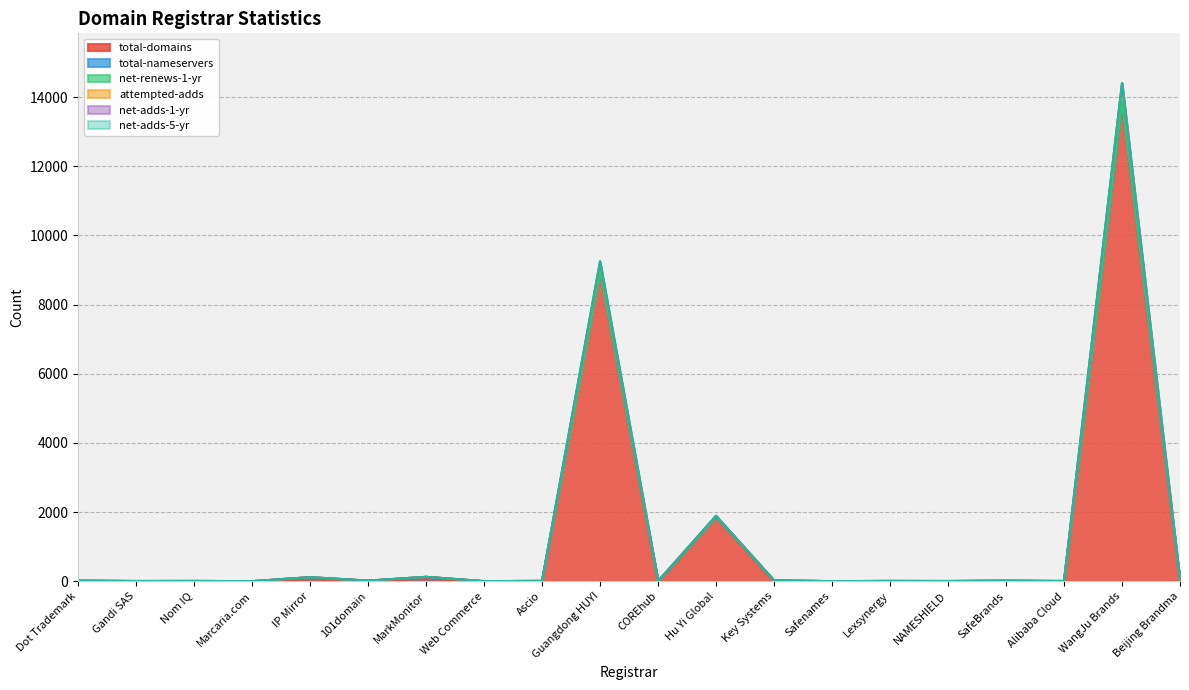

Where is the first local maximum for net-adds-5-yr?

Guangdong HUYI